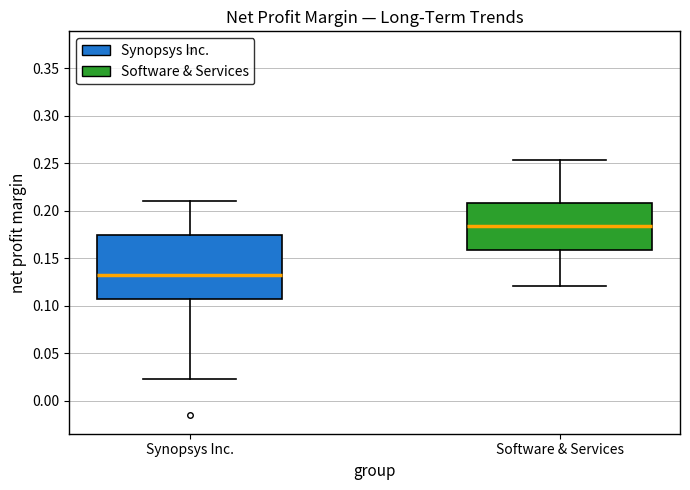

Which box's median line is the highest?

Software & Services